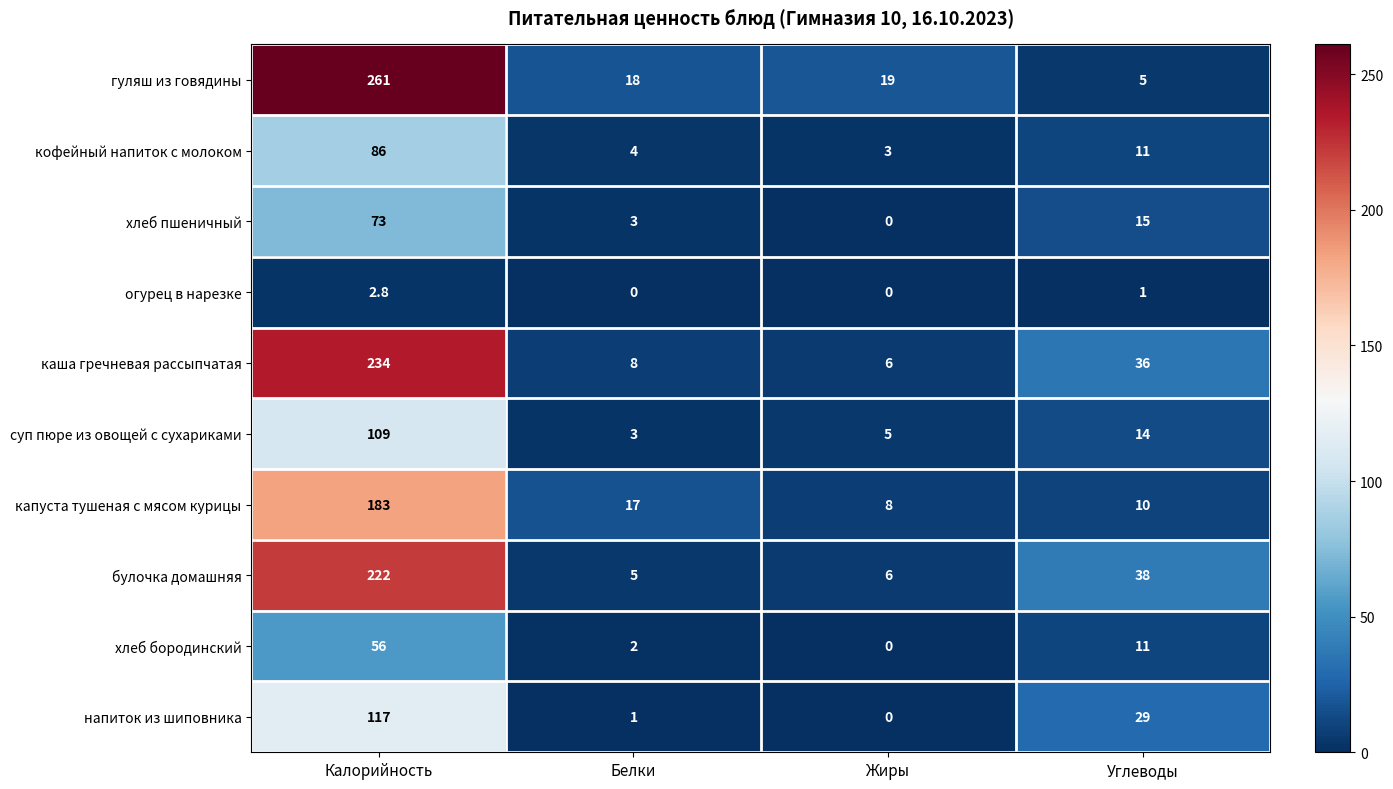

Which series has the largest total across all categories?

гуляш из говядины